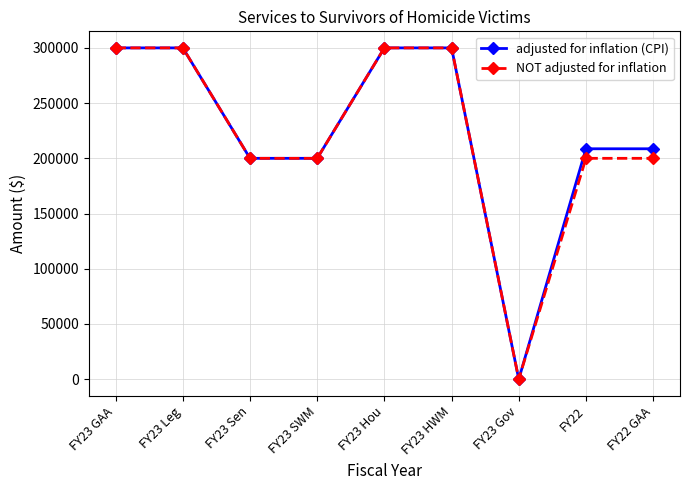

What is the label of the 9th point from the left?

FY22 GAA